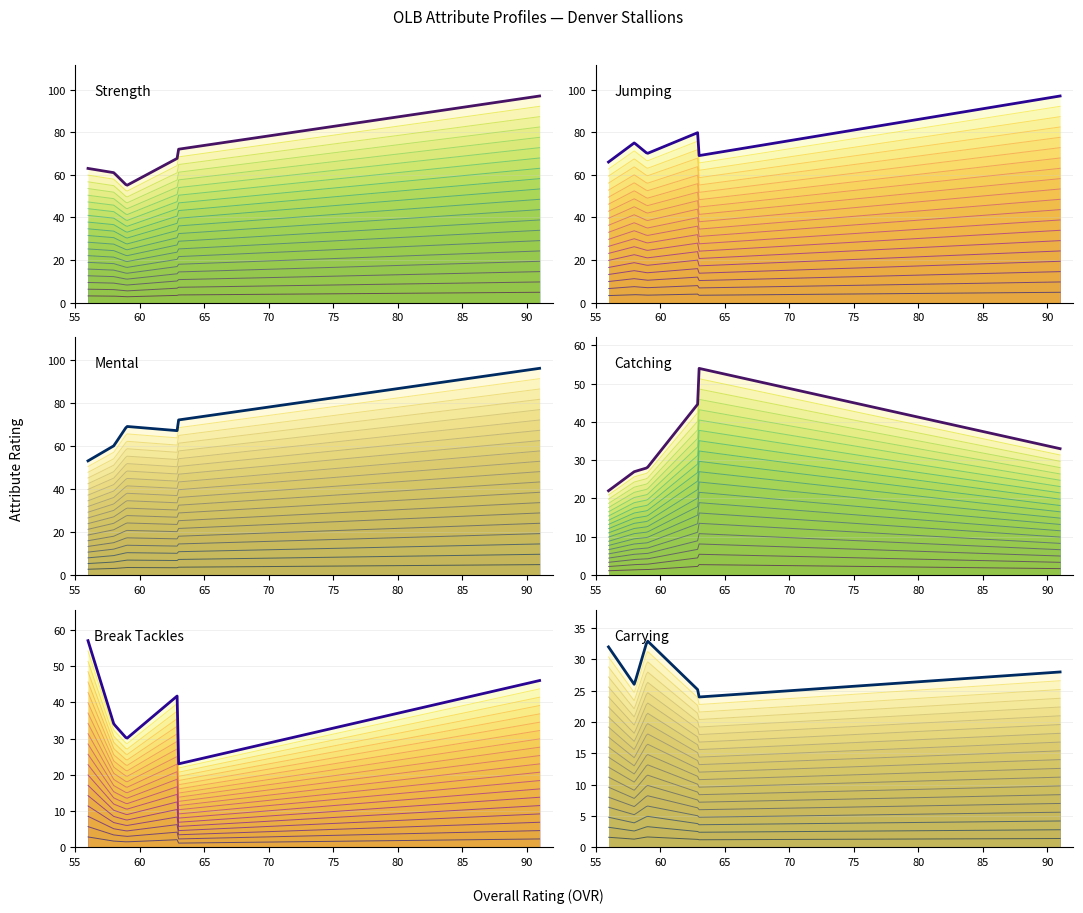

What is the maximum value for mental?

96